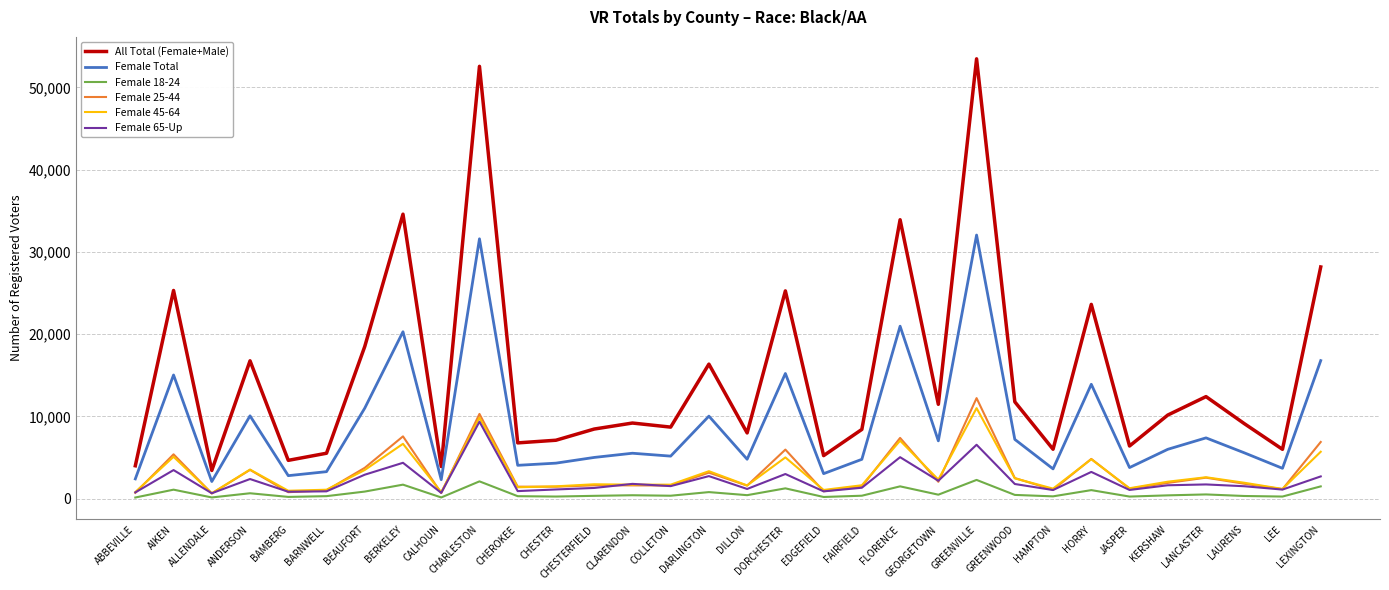

True or false: Female 25-44 and Female Total cross at least once.

False